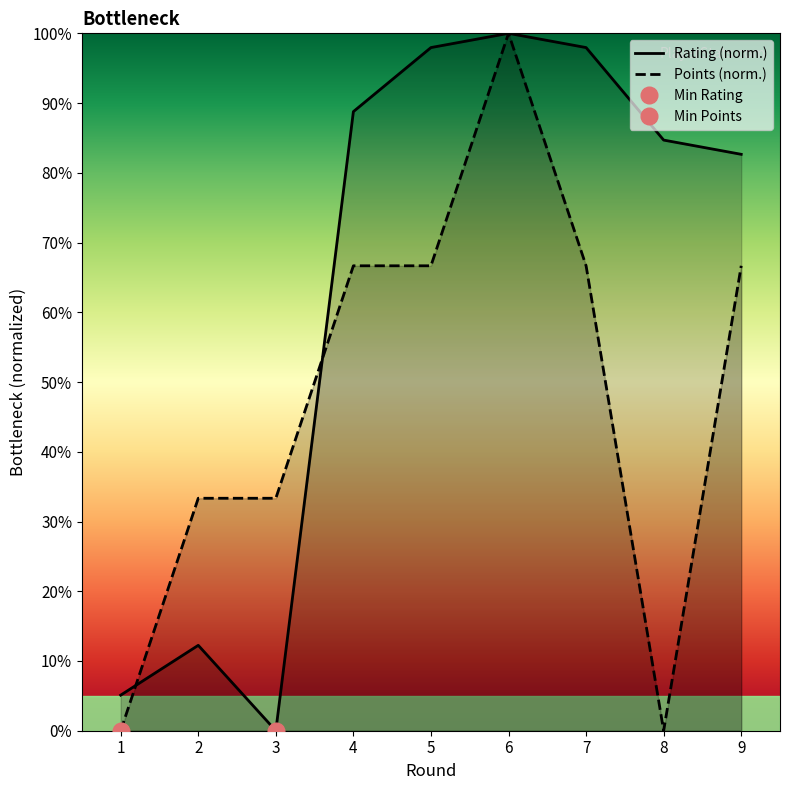

Between 3 and 7, which series saw the biggest shift?

Rating